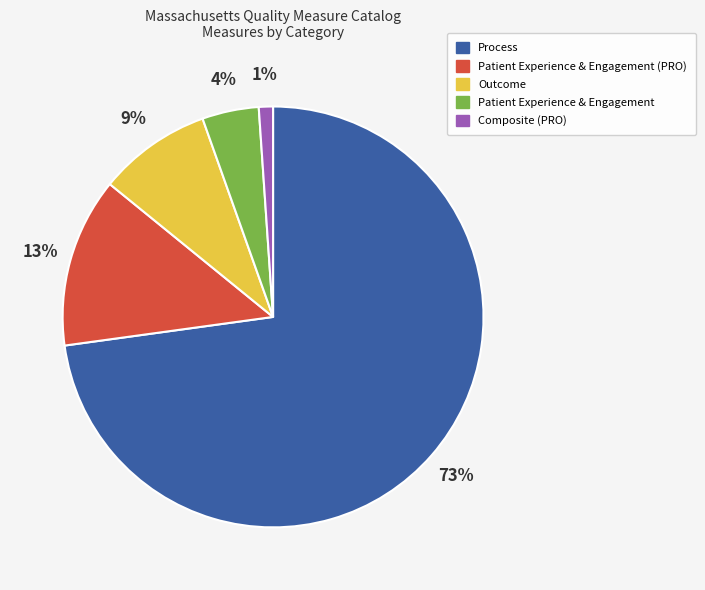

To the nearest percent, what is the average slice percentage?

20%